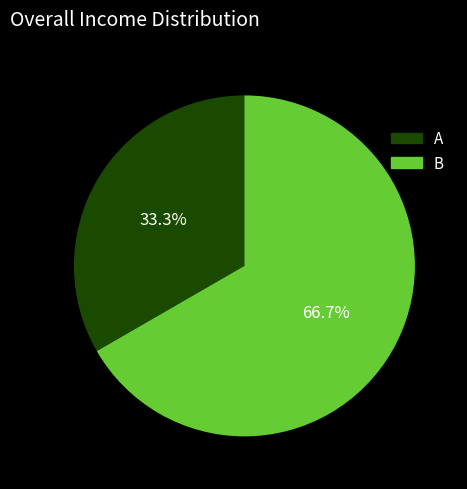

What is the smallest slice in the pie chart?

A